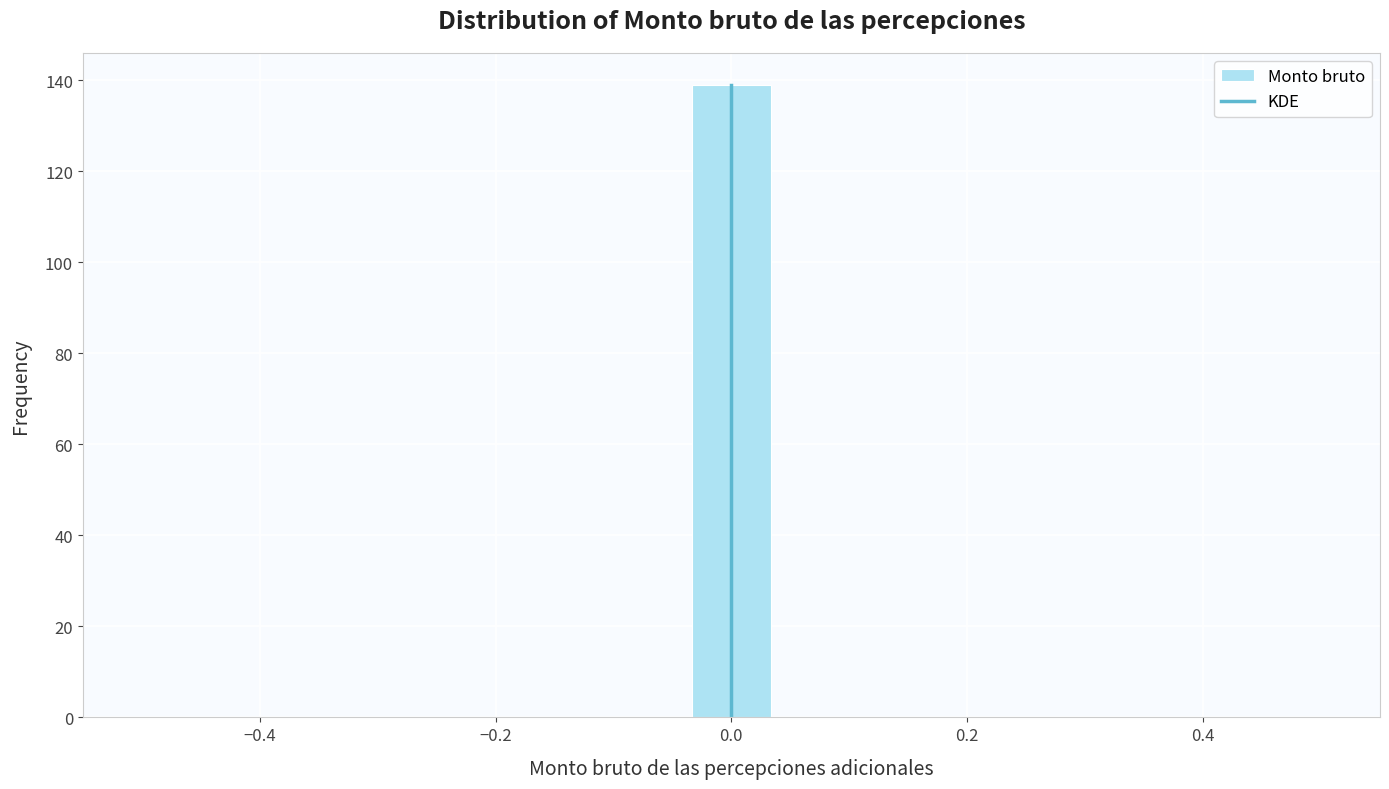

Read against the x-axis, roughly where is the centre of the tallest bar?

0.00